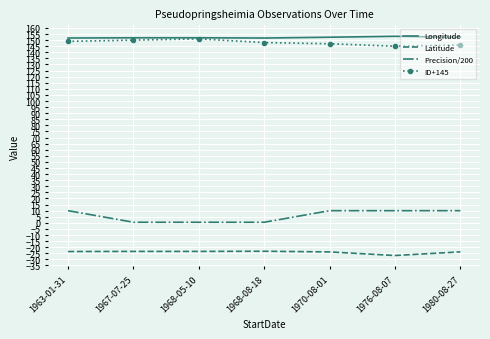

Is it true that Latitude equals -23.5 at 1963-01-31?

True